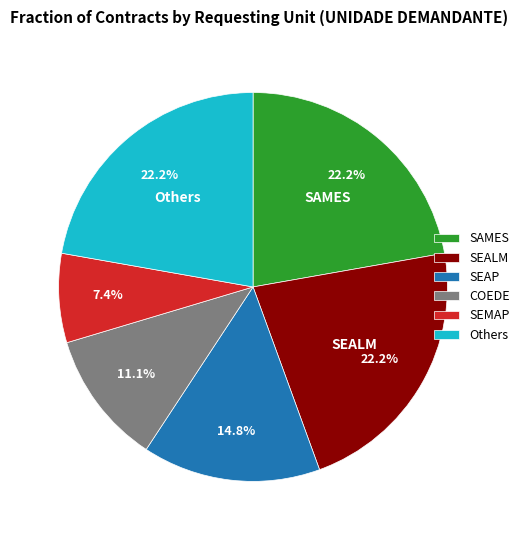

To the nearest percent, what is the combined percentage of SEALM and SEAP?

37%